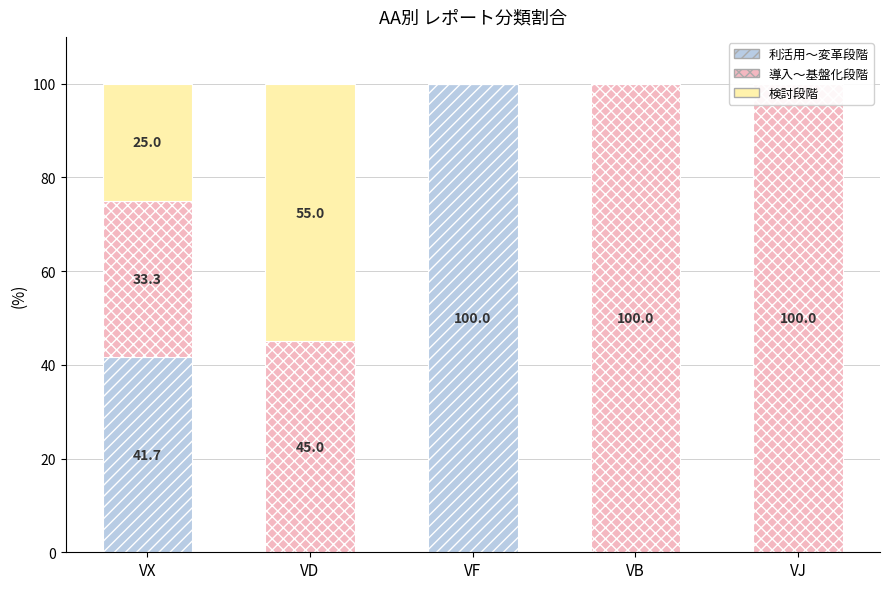

Which series has the largest total across all categories?

導入～基盤化段階